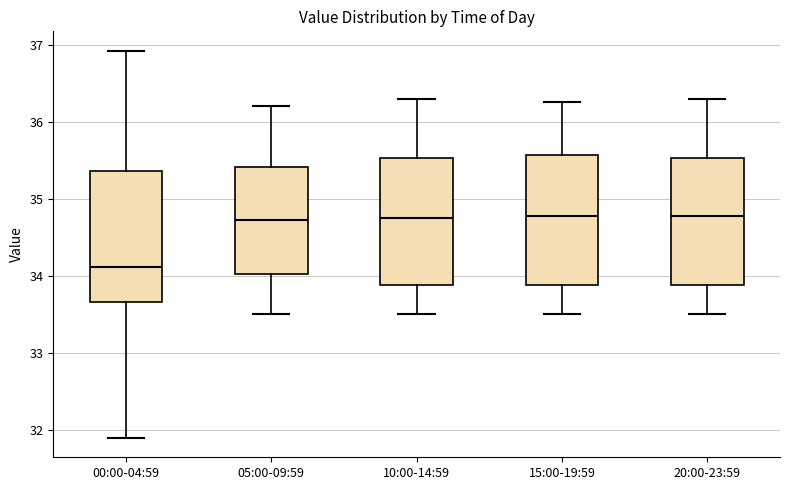

Reading left to right, transcribe this box plot: for each box, give where its median line is, the range the box spans, and where its two whiskers end, as read against the y-axis. The values are not printed on the chart, so give them approximately, as read against the axis.

00:00-04:59: median 34.1, box 33.7 to 35.4, whiskers 31.9 to 36.9
05:00-09:59: median 34.7, box 34.0 to 35.4, whiskers 33.5 to 36.2
10:00-14:59: median 34.8, box 33.9 to 35.5, whiskers 33.5 to 36.3
15:00-19:59: median 34.8, box 33.9 to 35.6, whiskers 33.5 to 36.3
20:00-23:59: median 34.8, box 33.9 to 35.5, whiskers 33.5 to 36.3